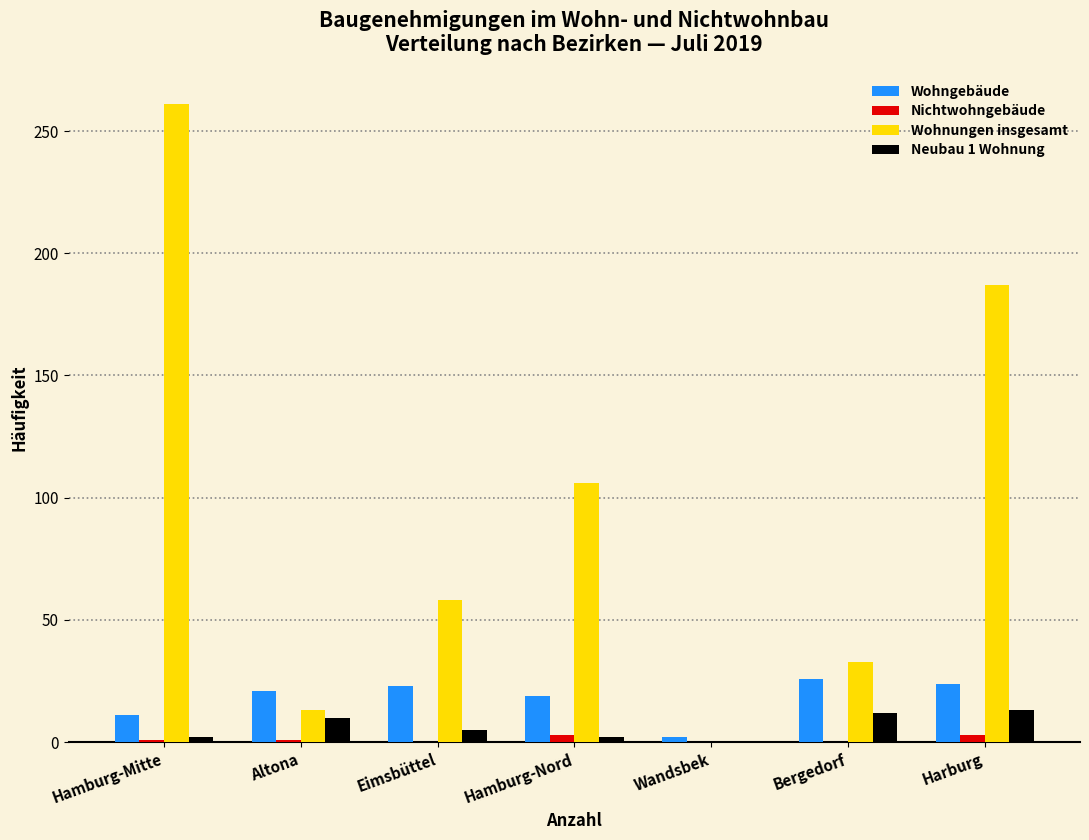

Which series changed the most between Hamburg-Mitte and Altona?

Wohnungen insgesamt